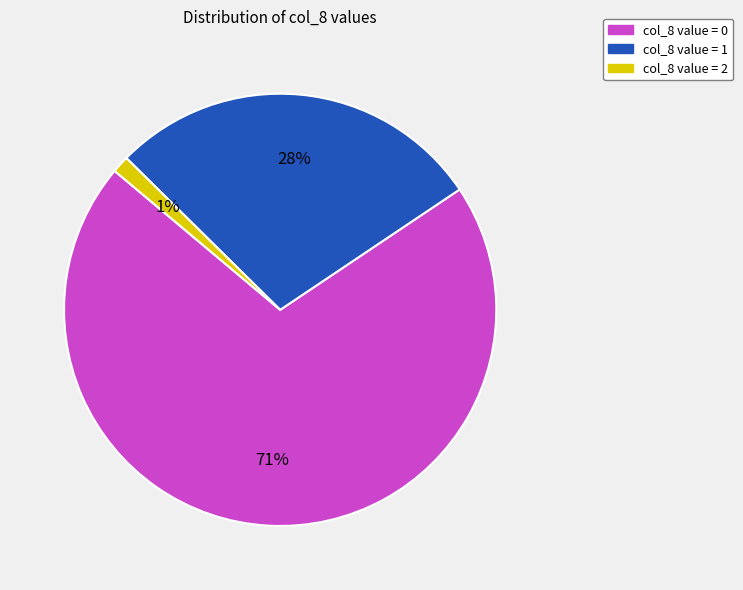

Does any single category account for the majority?

Yes